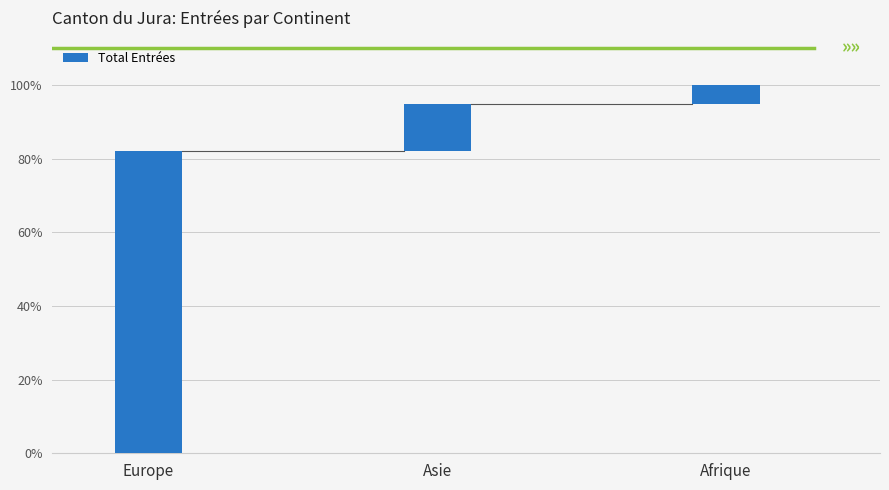

The value of Total Entrées at Afrique is 1. True or false?

False